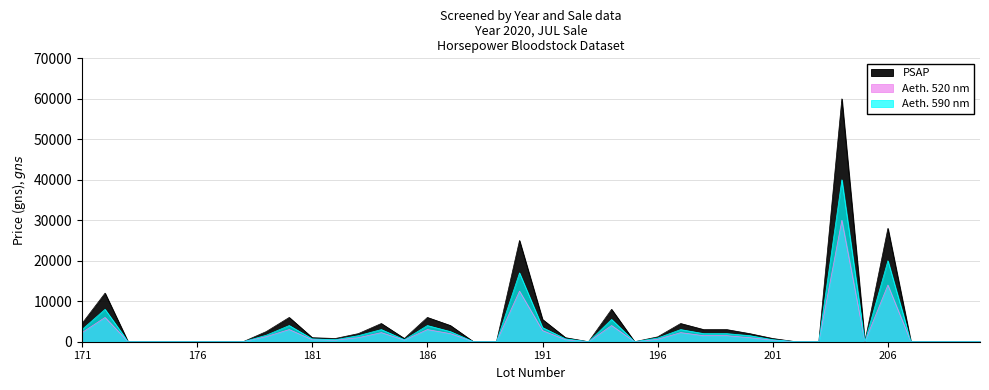

Is it true that PSAP equals 0 at 178?

True